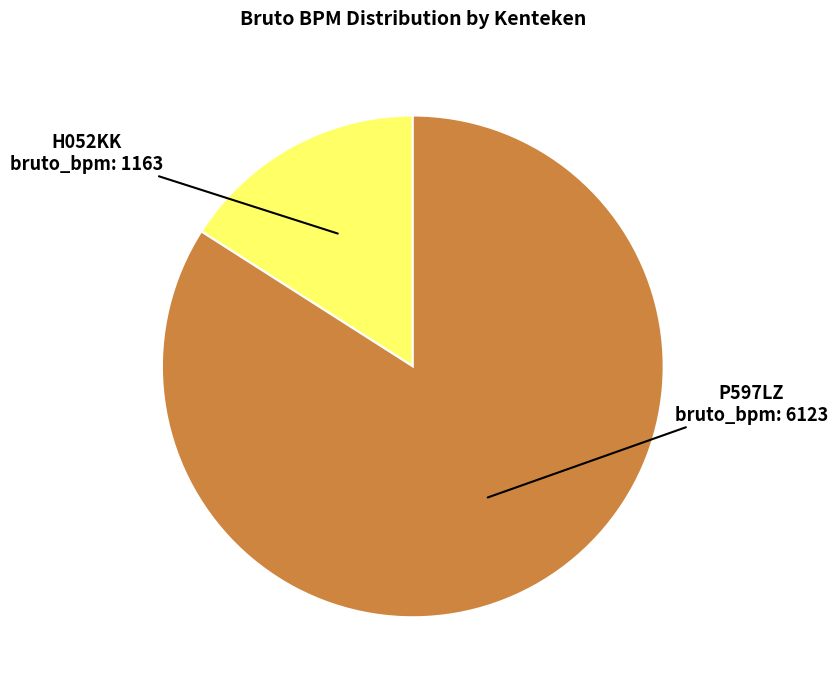

Count the number of slices in the pie.

2